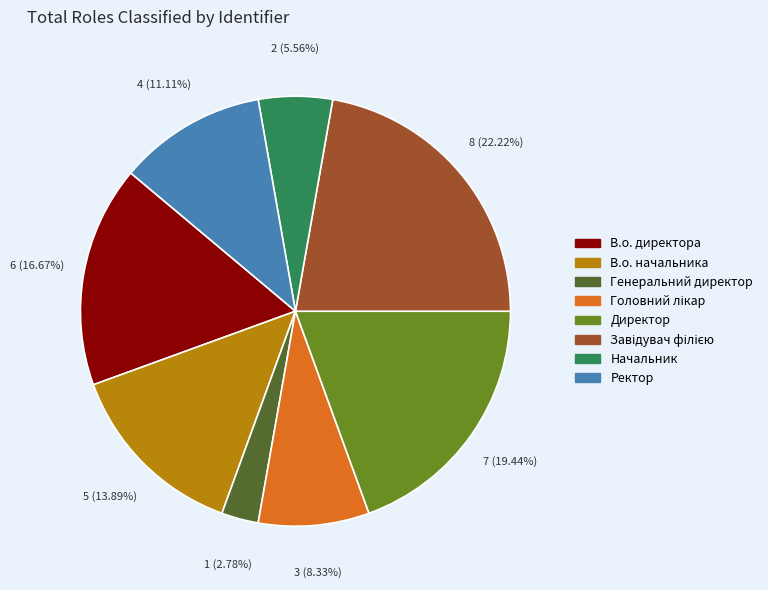

Approximately how many times larger is the value at Директор compared to В.о. директора?

1.2